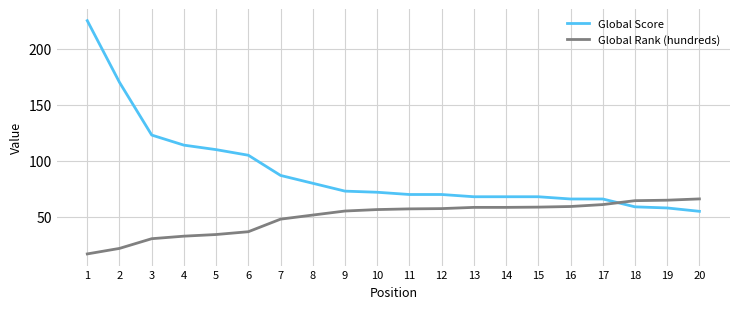

What are all the series names shown in the legend?

Global Score, Global Rank (hundreds)